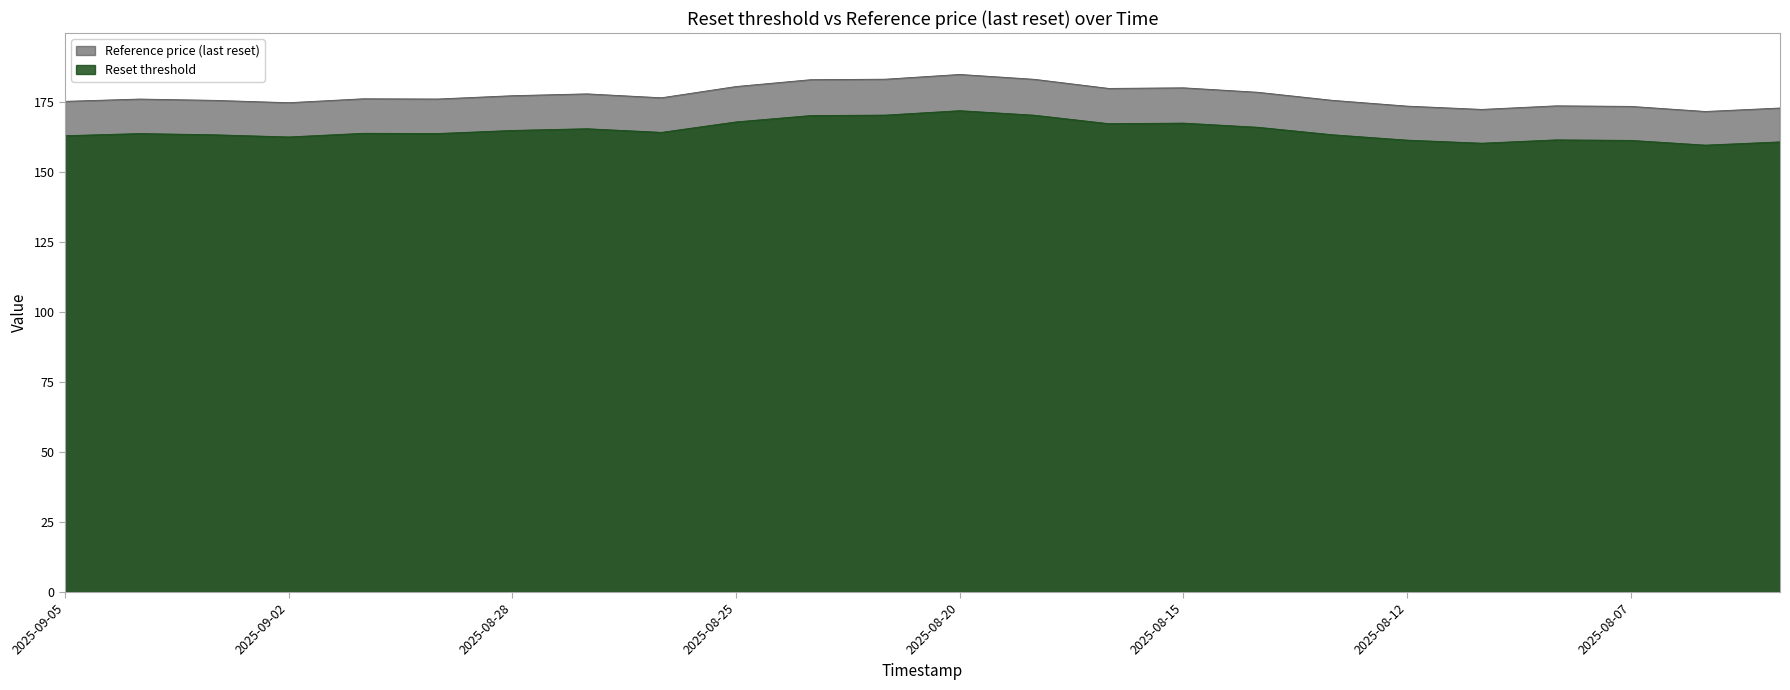

Is it true that Reference price (last reset) equals 173.6 at 2025-08-07?

True